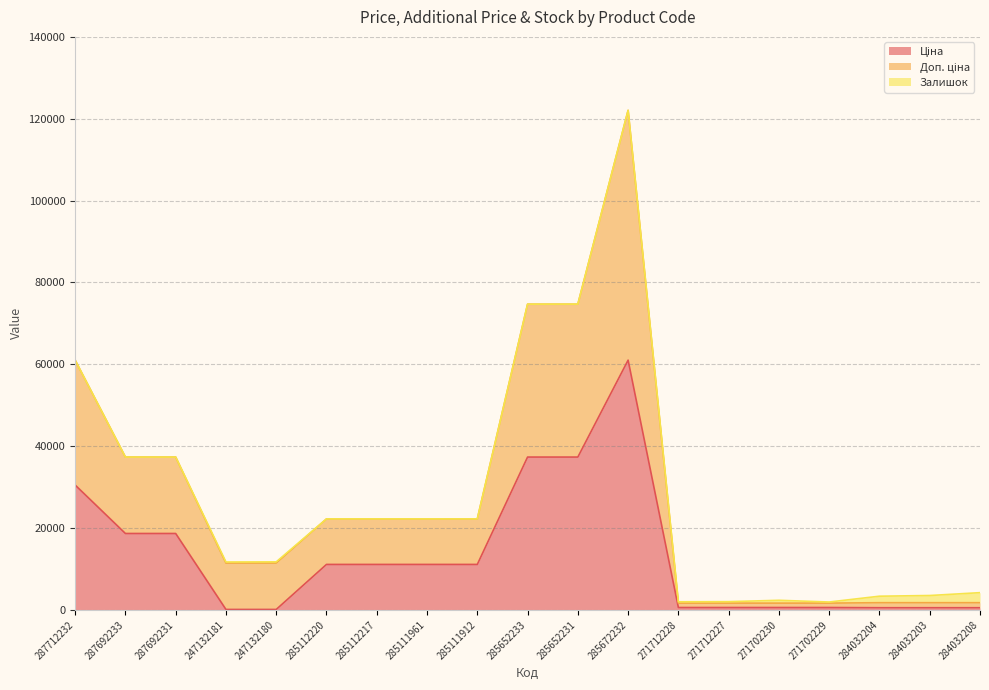

What is the sum of the Ціна values at 271712227 and 284032208?

1121.4